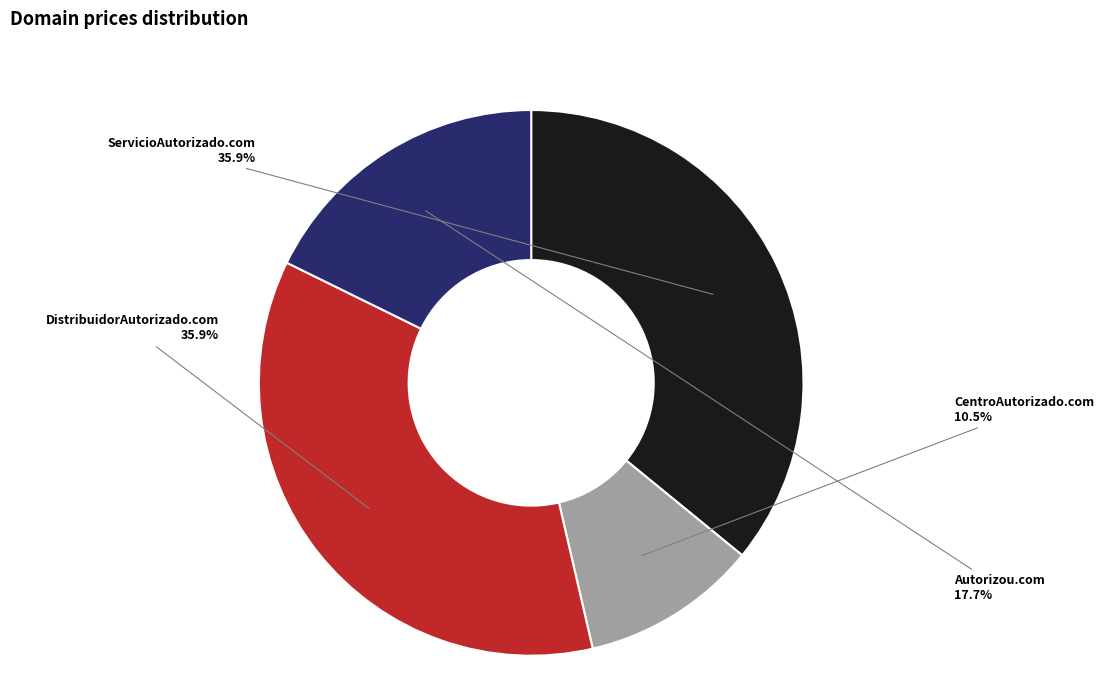

Count the number of slices in the pie.

4